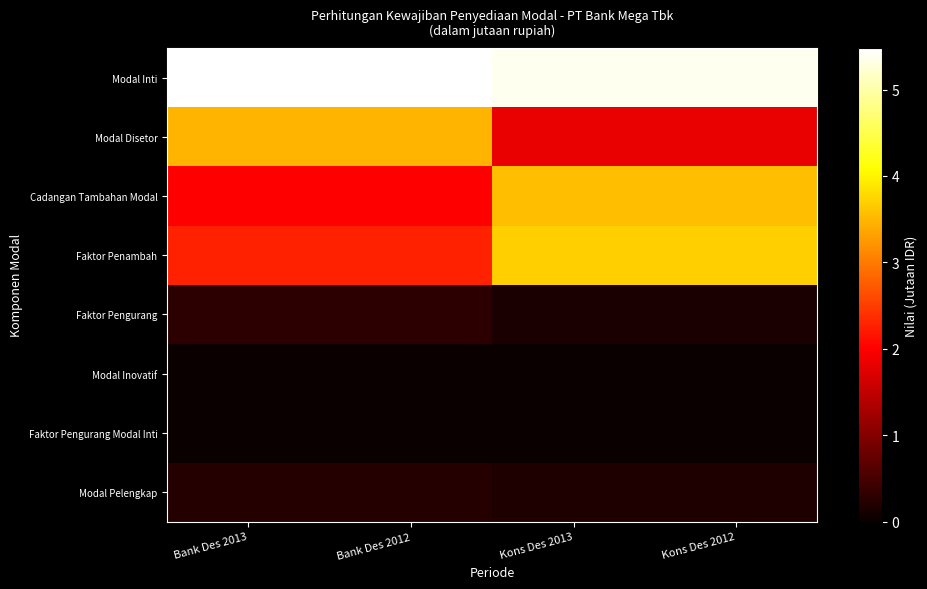

At Kons Des 2012, list the series in order from smallest to largest.

Modal Inovatif, Faktor Pengurang Modal Inti, Faktor Pengurang, Modal Pelengkap, Modal Disetor, Cadangan Tambahan Modal, Faktor Penambah, Modal Inti